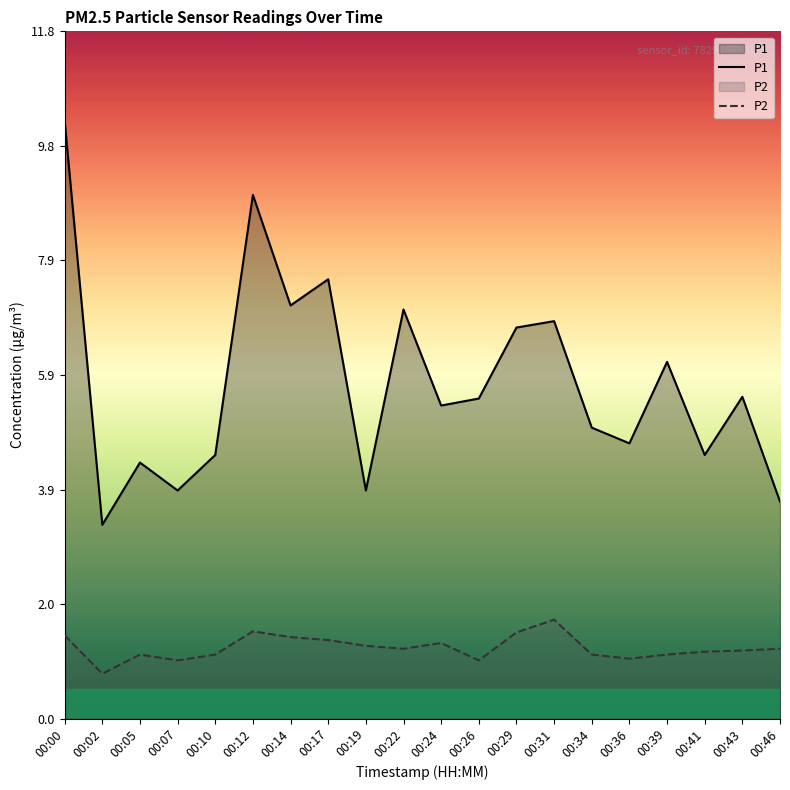

Which label corresponds to the largest value in the chart?

00:00